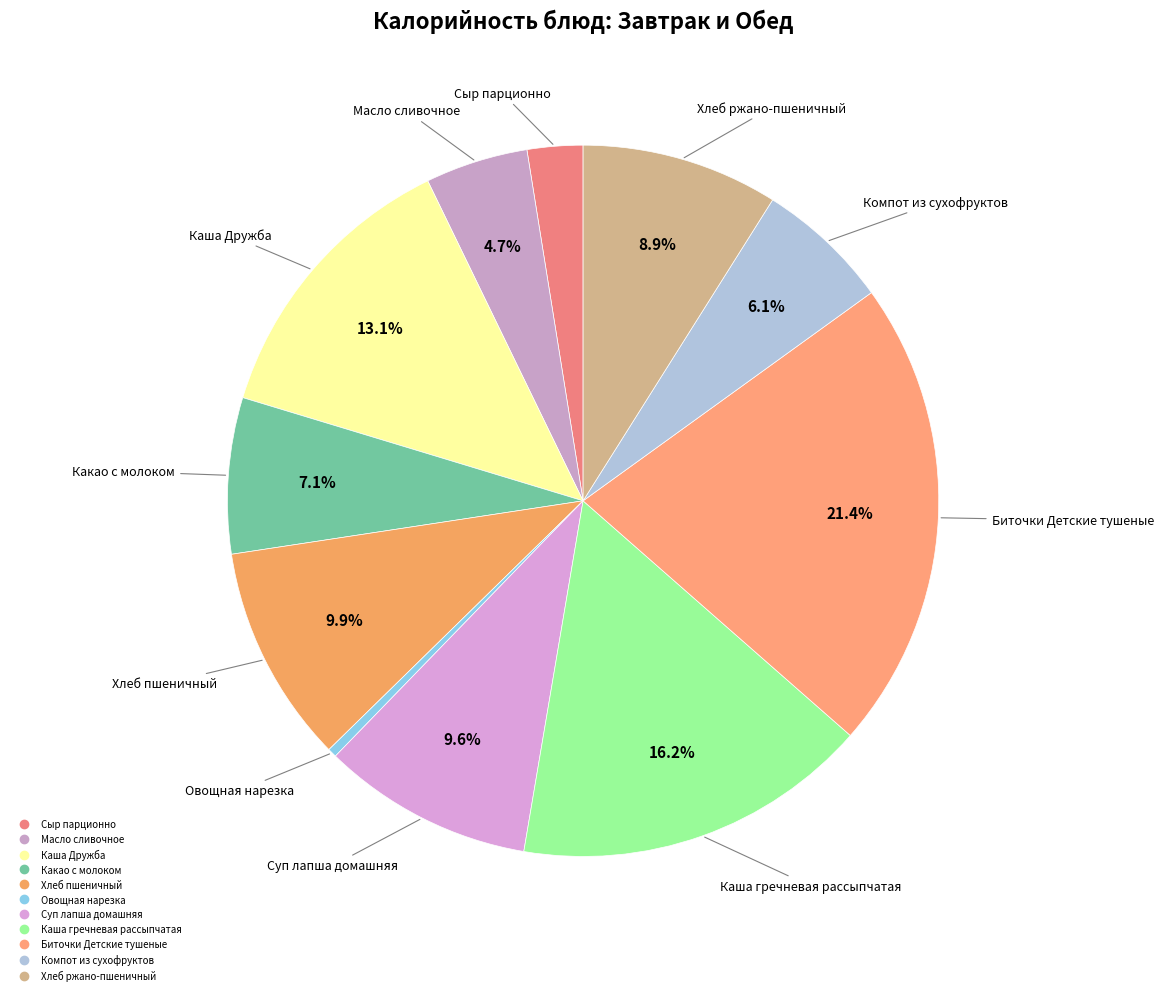

What portion of the pie excludes Каша Дружба?

86.9%